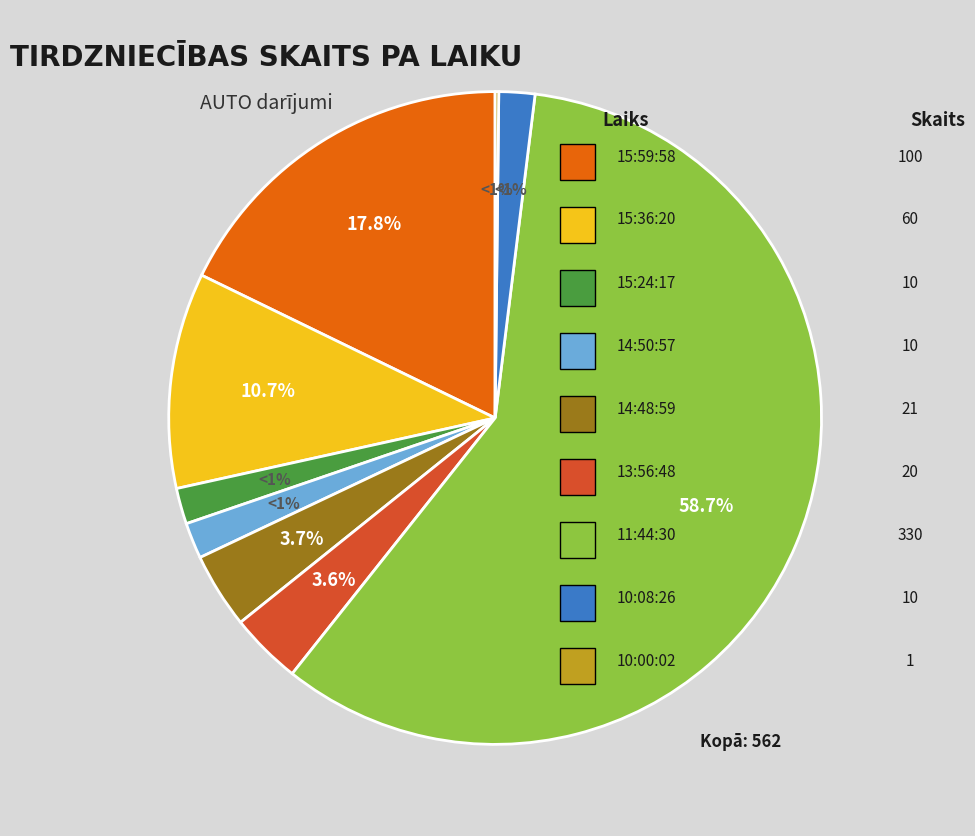

What is the largest slice in the pie chart?

11:44:30